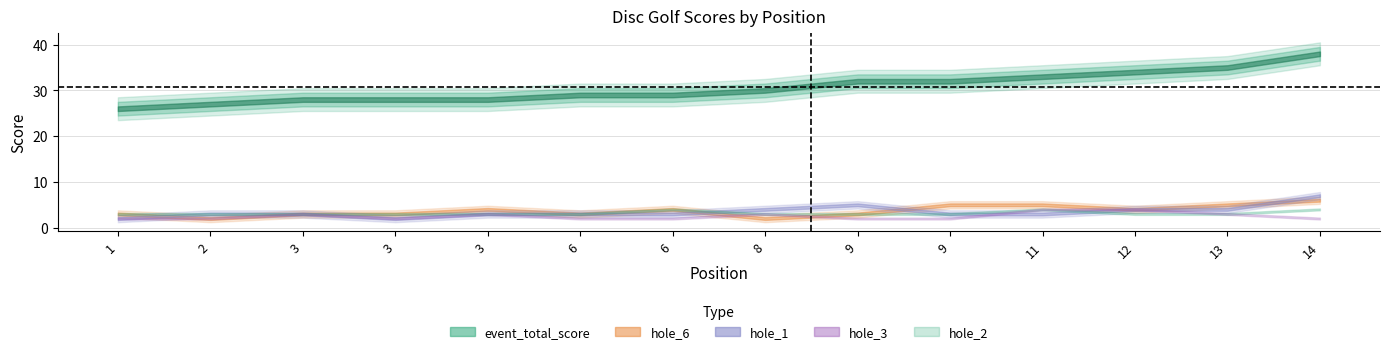

List the labels in order of hole_2 value, largest first.

6, 11, 14, 1, 2, 3, 3, 3, 6, 8, 9, 9, 12, 13